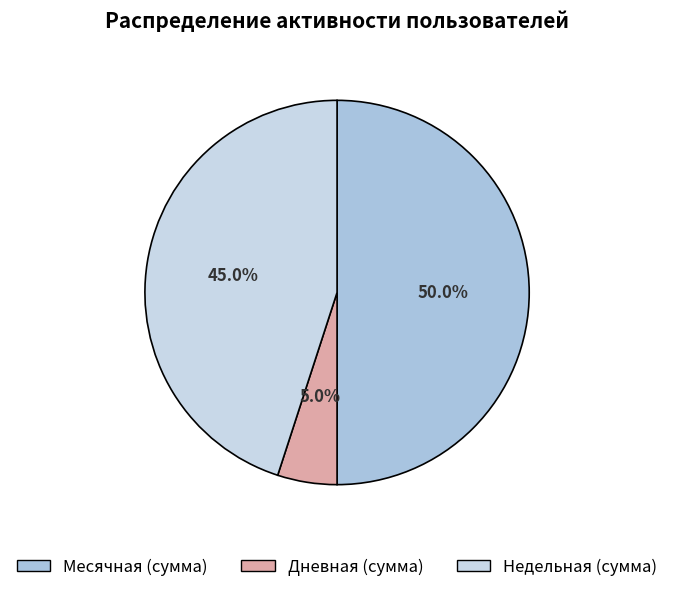

How many segments does this pie chart have?

3